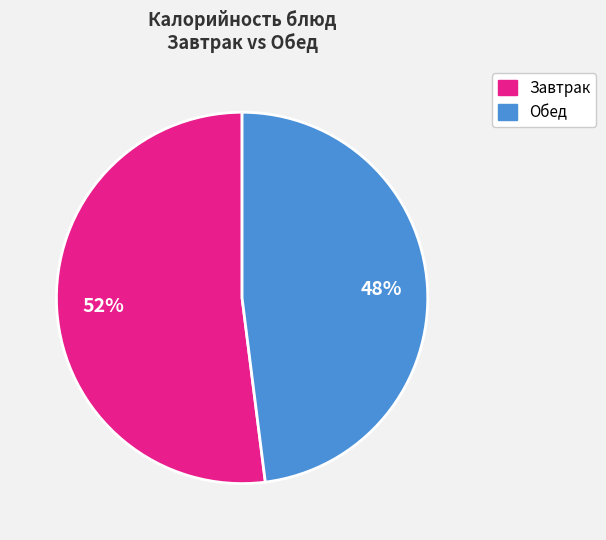

To the nearest percent, what is the average slice percentage?

50%